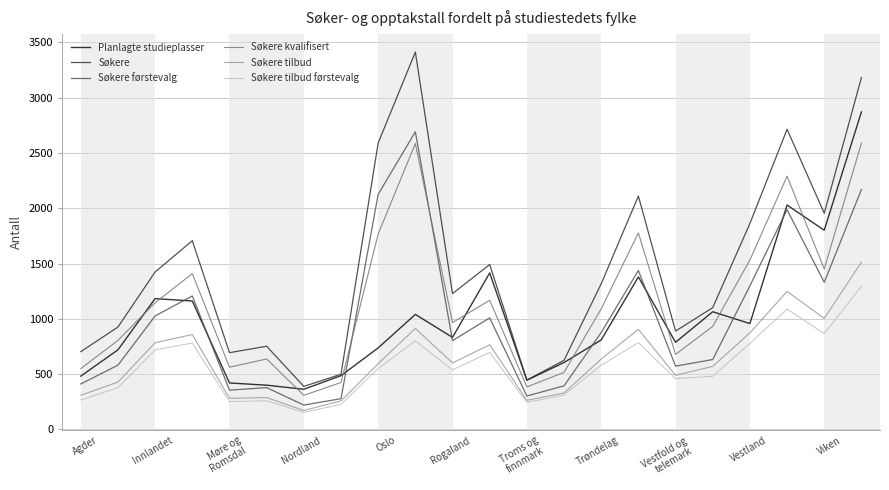

What is the smallest value displayed?

154